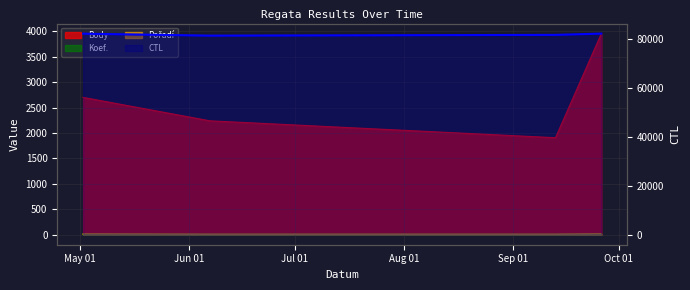

How many data points in Pořadí are less than 12?

2